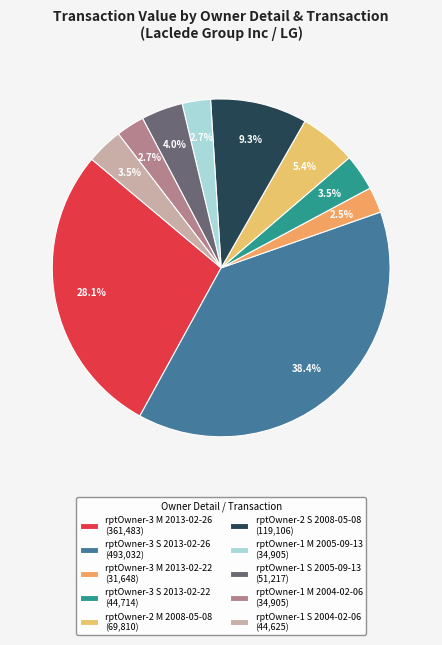

Is there any slice that represents more than half of the pie?

No